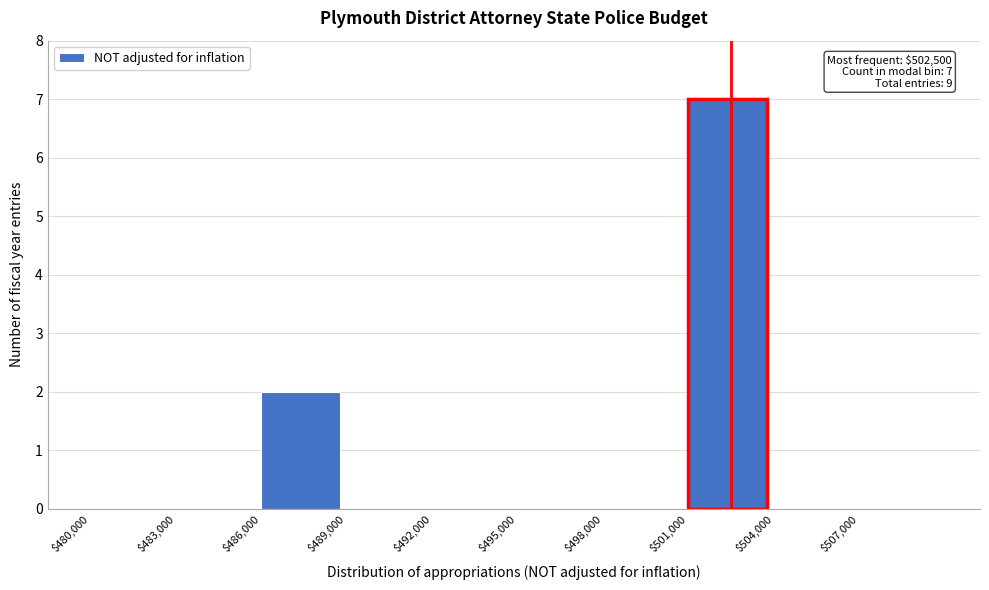

Which range on the x-axis has the tallest bar?

501000 to 504000